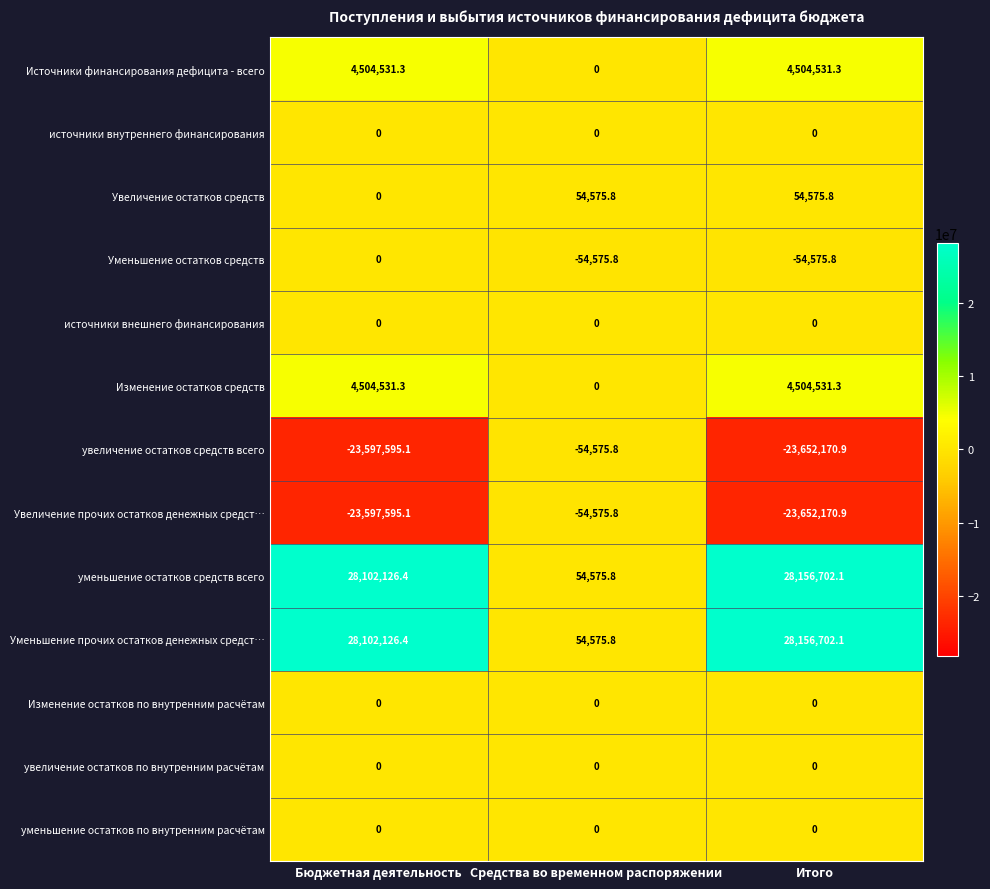

Is it true that Изменение остатков по внутренним расчётам equals 0.0 at Итого?

True